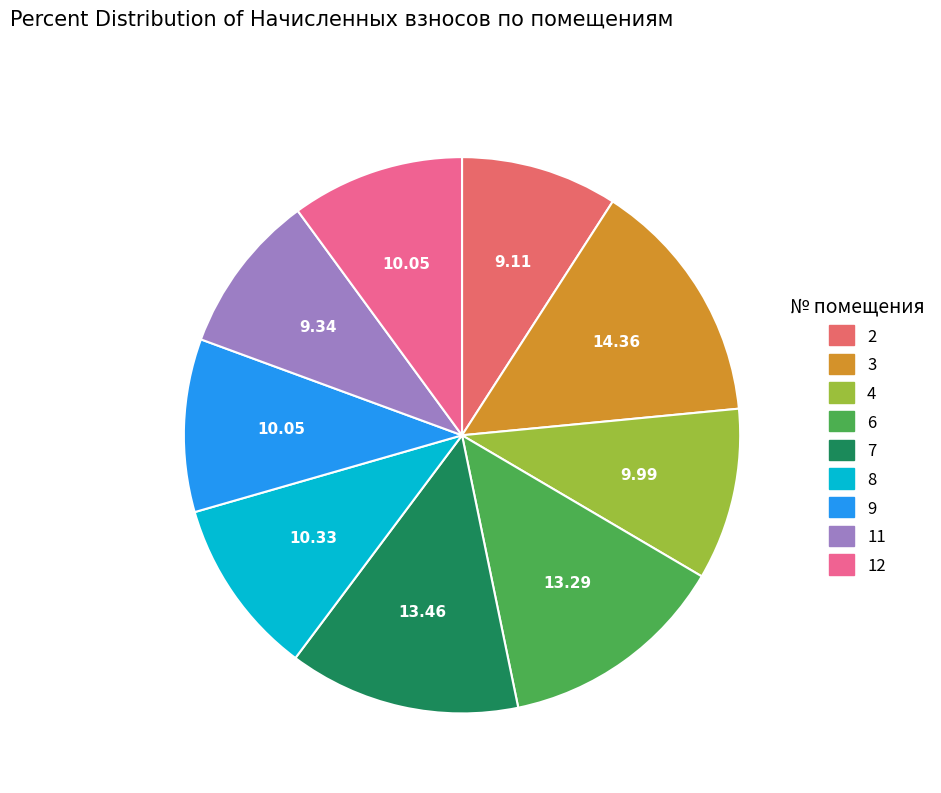

Is it true that 9 is 5% of the pie?

False